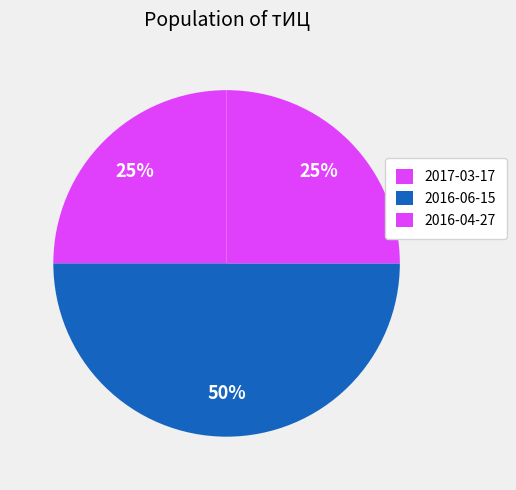

Which has a higher value, 2017-03-17 or 2016-04-27?

2017-03-17